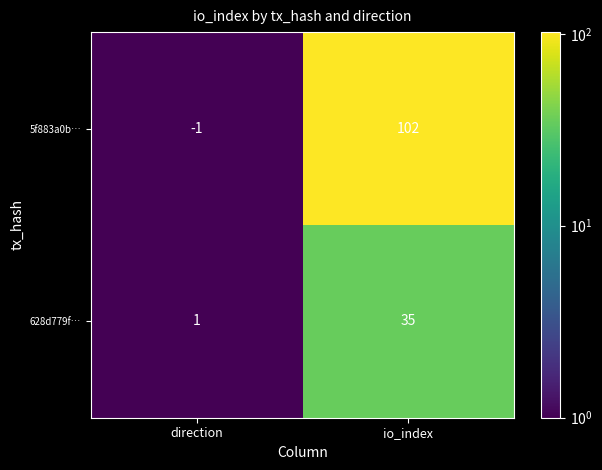

Which series has the widest spread of values?

5f883a0b…